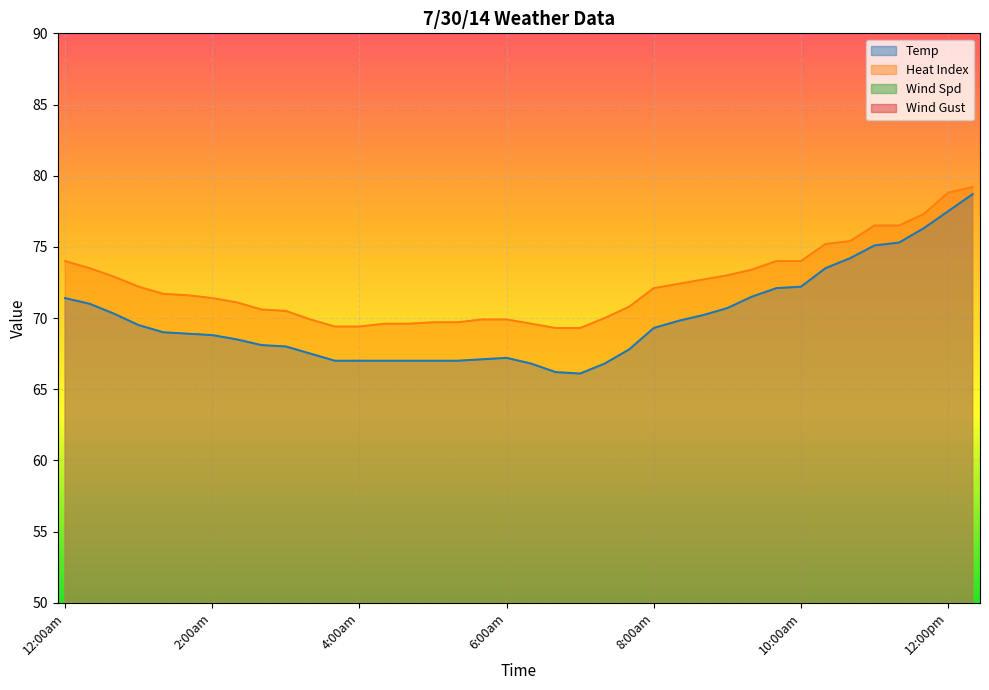

What is the maximum value shown in the chart?

79.2